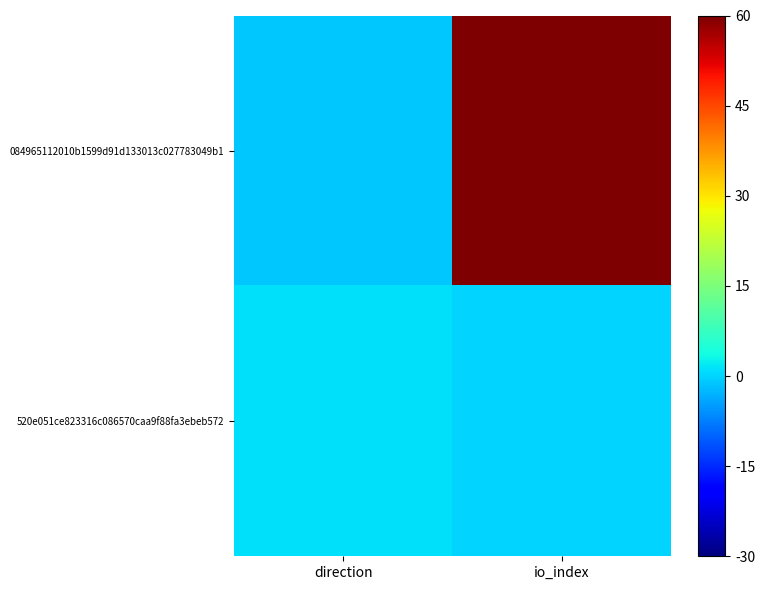

Which series has the largest range (max minus min)?

084965112010b1599d91d133013c027783049b1